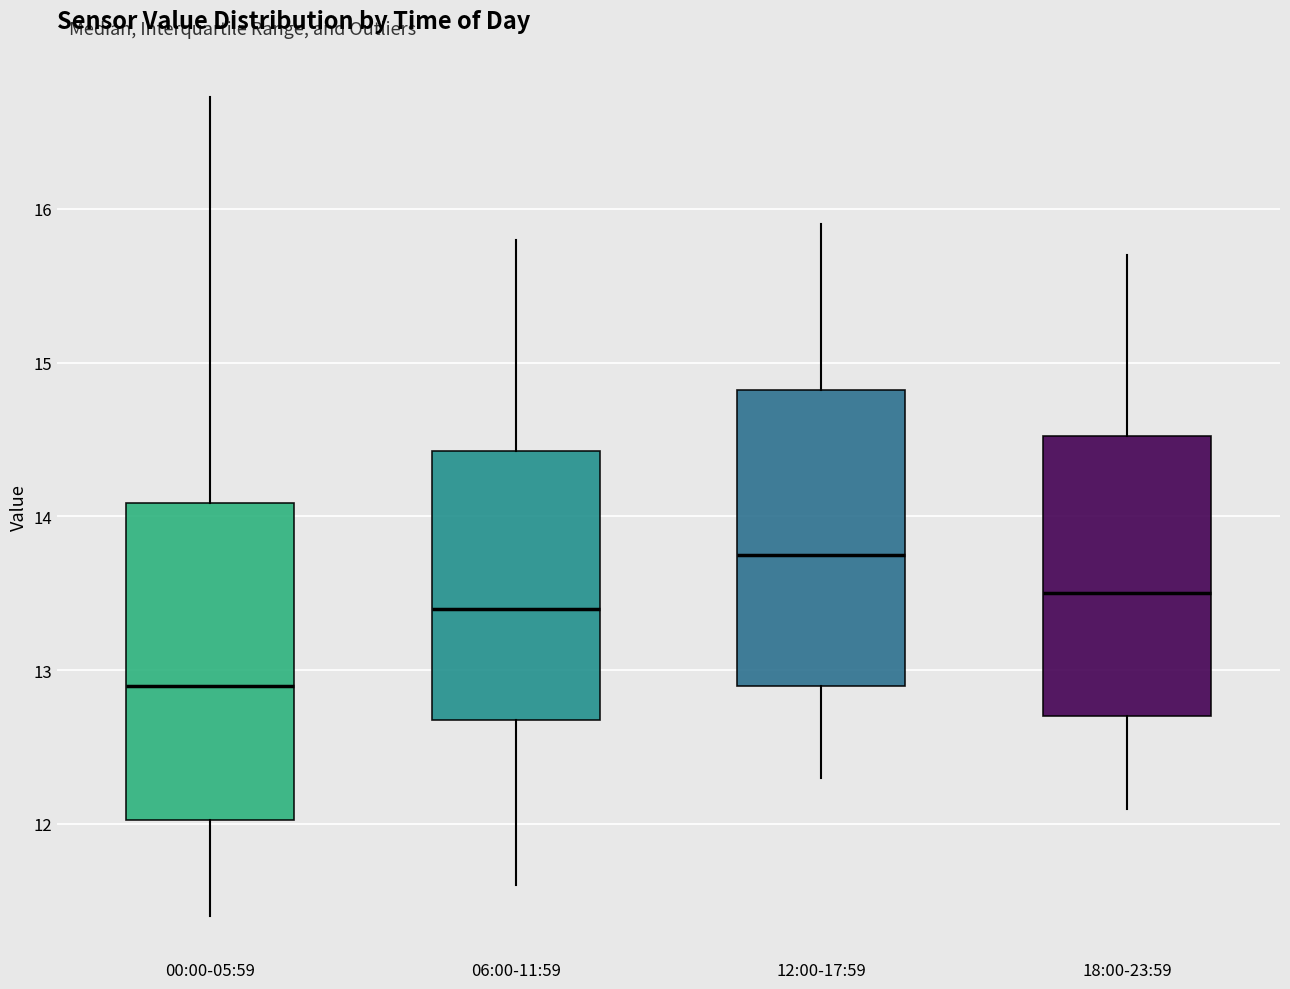

Which box has the highest median line?

12:00-17:59